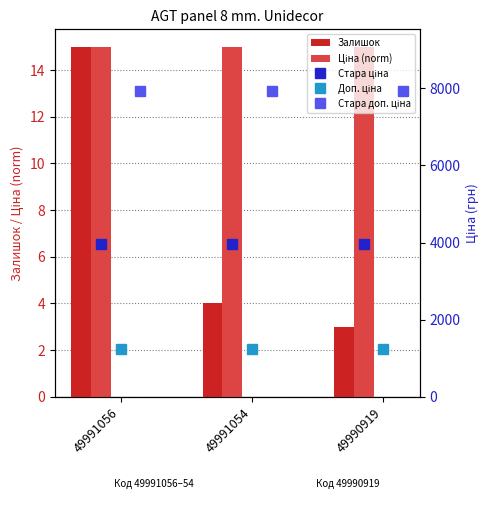

What is the sum of all Залишок values?

22